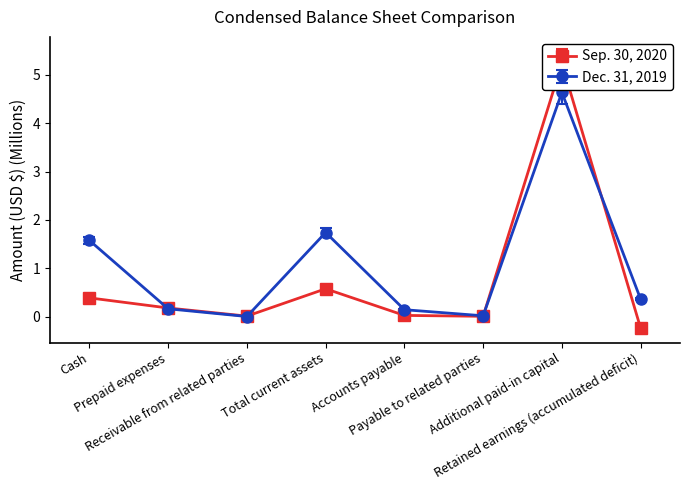

At how many categories does at least one series exceed 1?

3